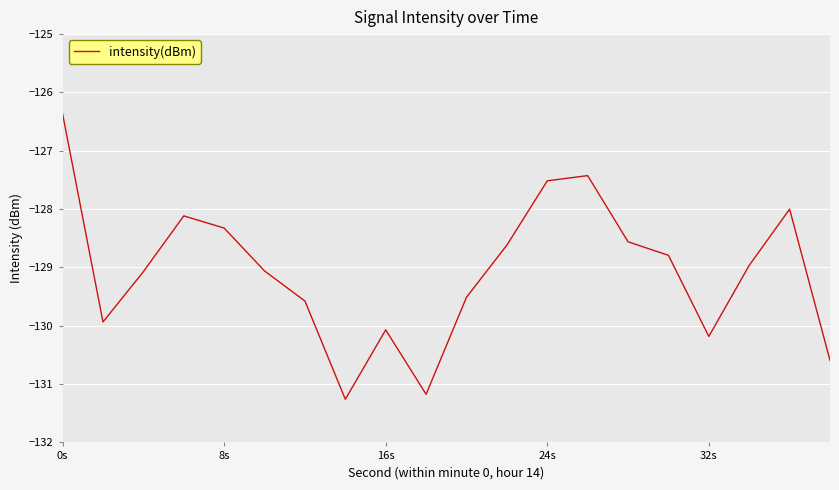

What is the greatest value displayed?

-126.4